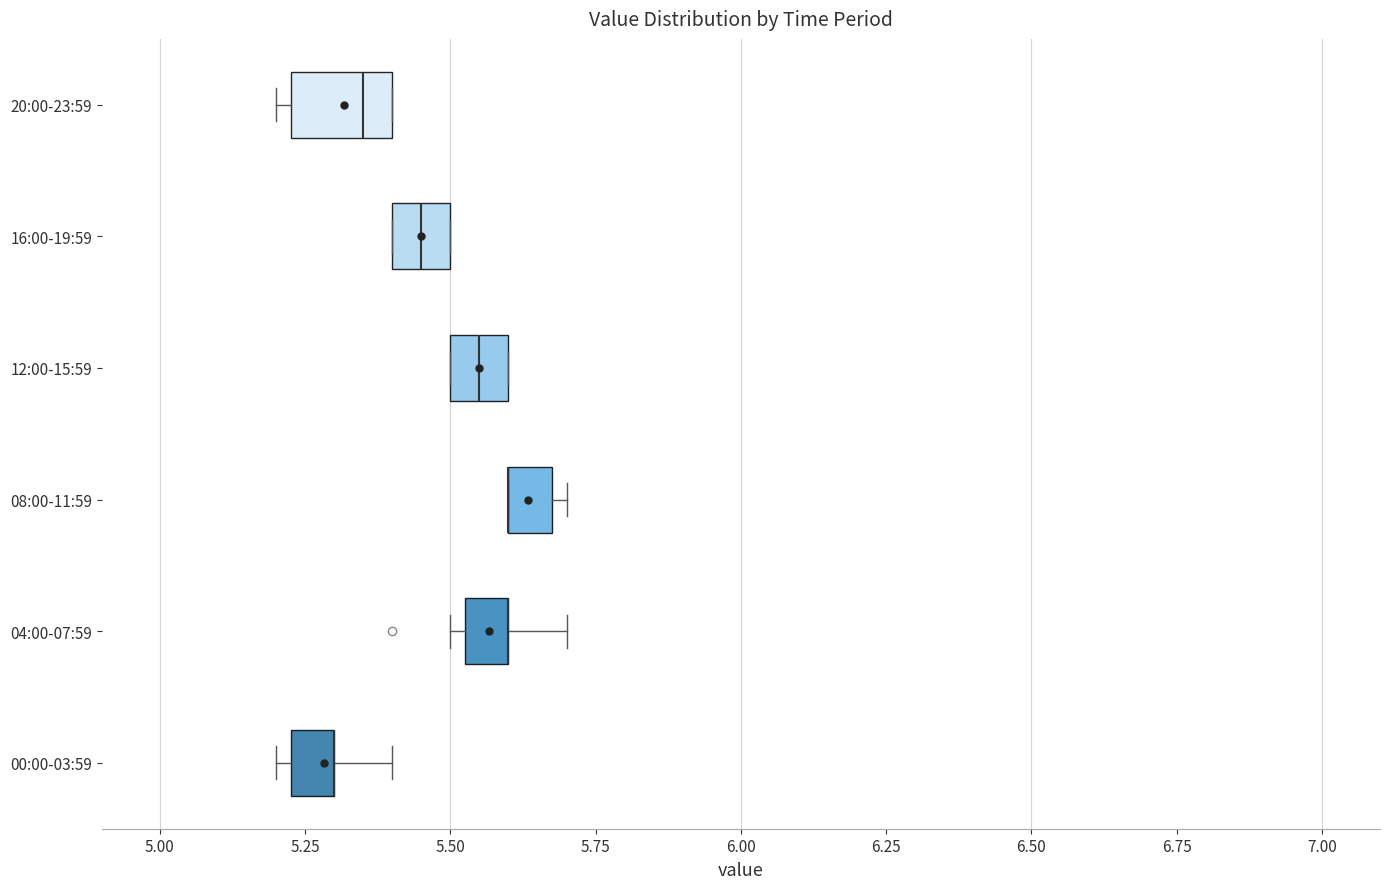

Which box is the widest, from its left edge to its right edge?

20:00-23:59